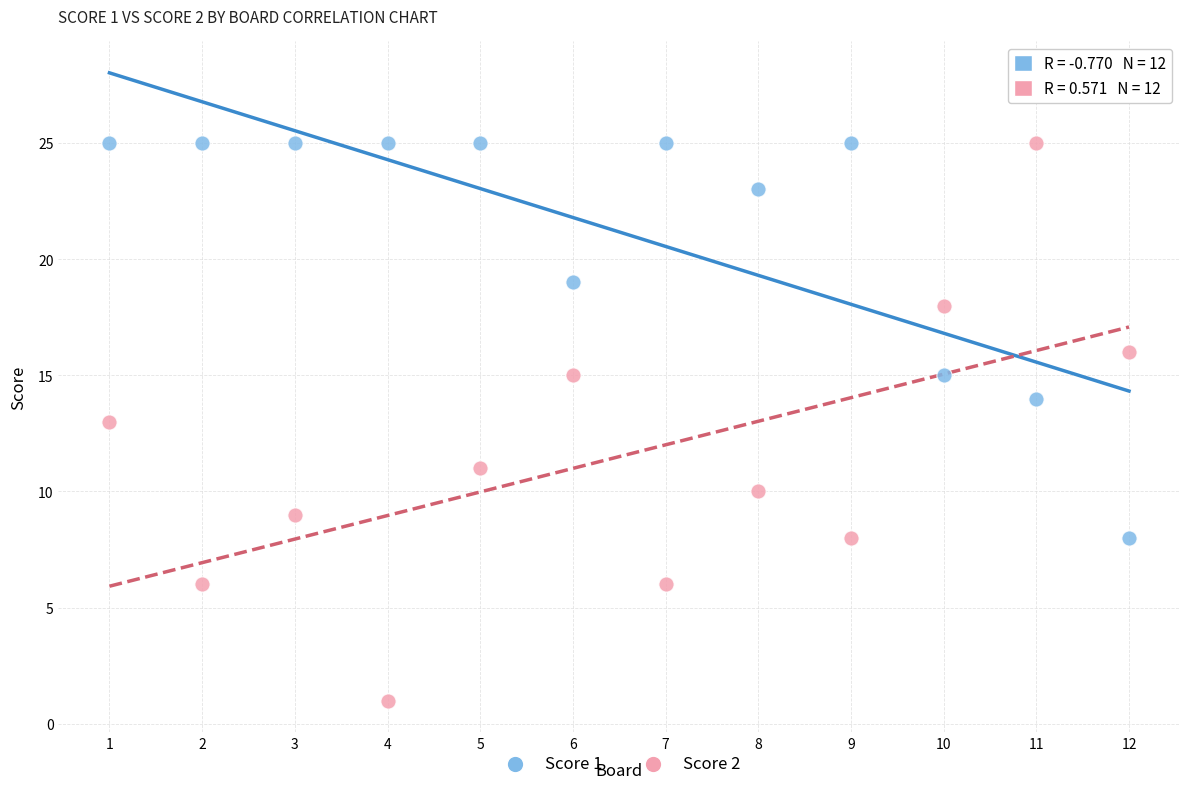

Which series has the widest spread of Y values?

Score 2